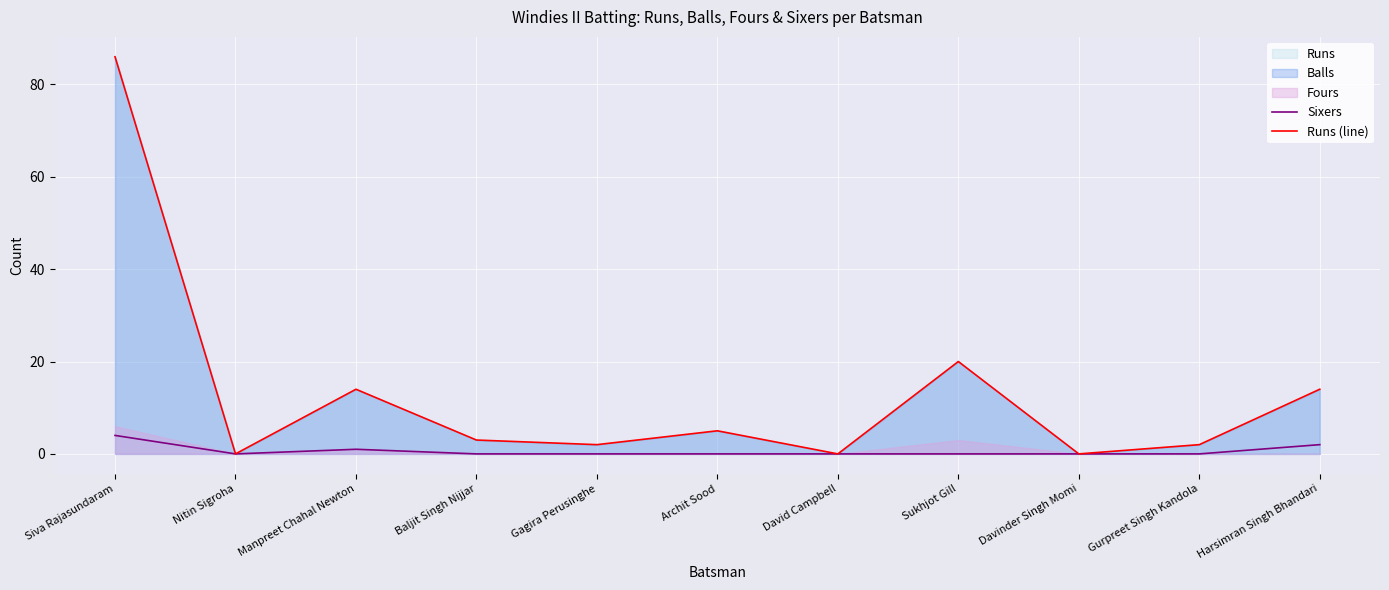

At which label is Runs (line) closest to 43?

Sukhjot Gill